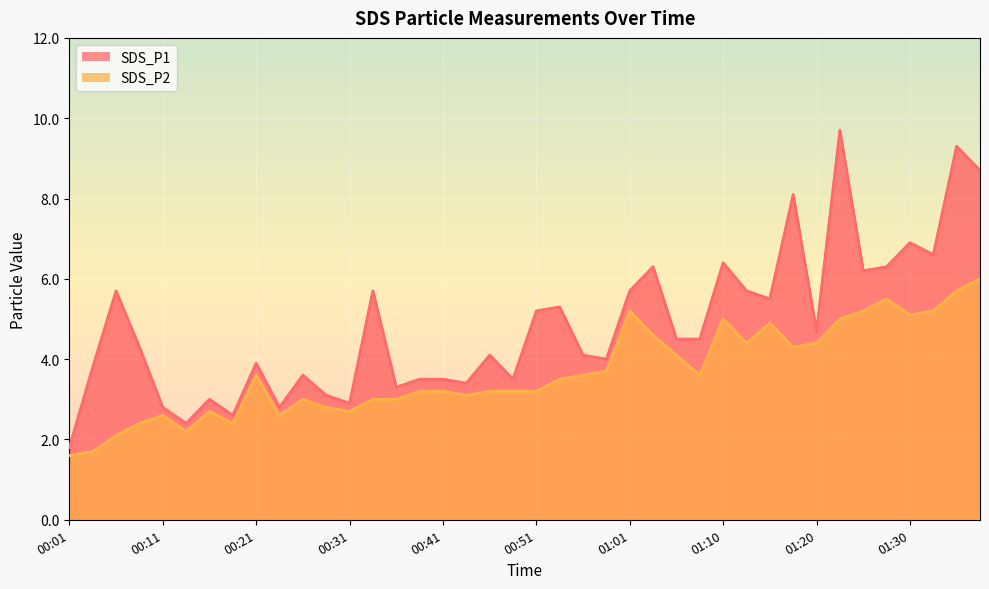

Is the value of SDS_P2 at 00:16 greater than the value of SDS_P1 at 01:06?

No